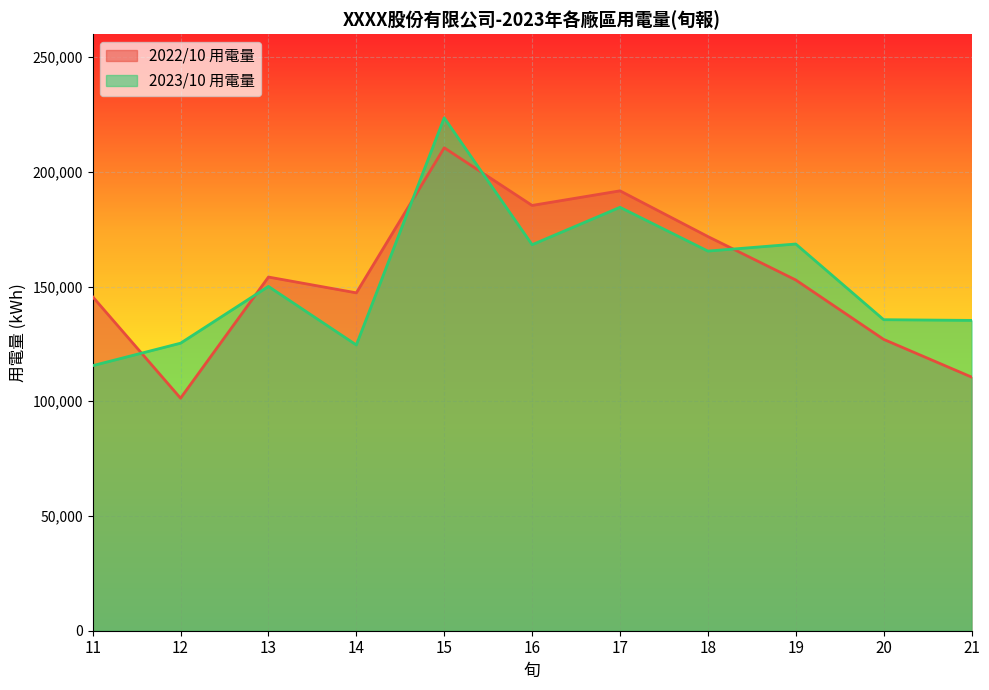

What is the value of the 2022/10 用電量 point at the 8th from the left?

171797.0